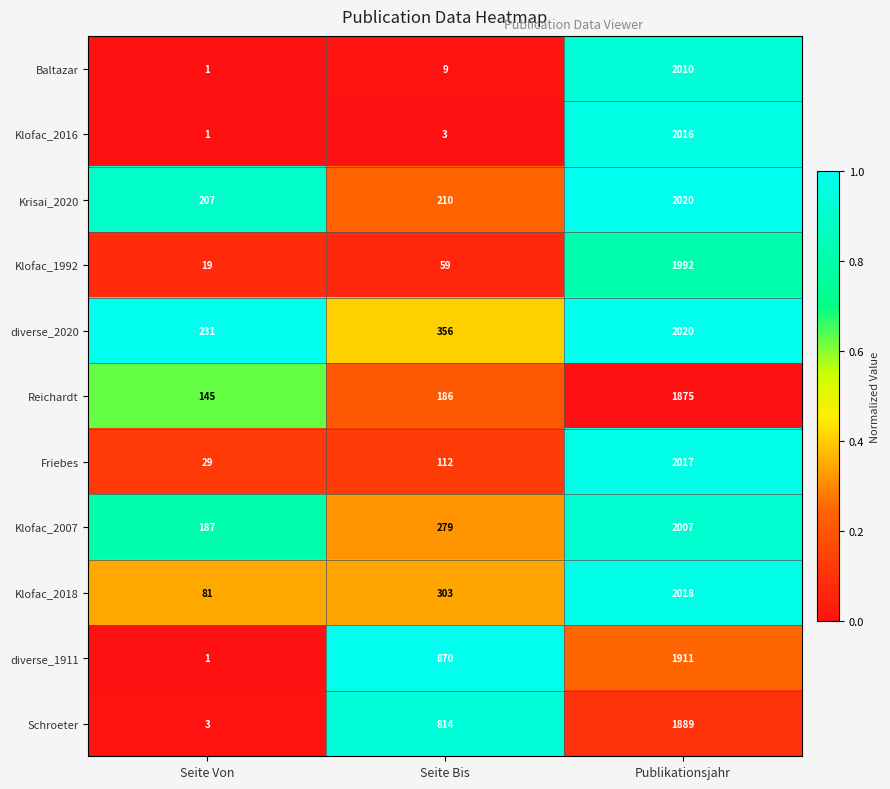

What is the spread (max minus min) of values at Seite Von?

230